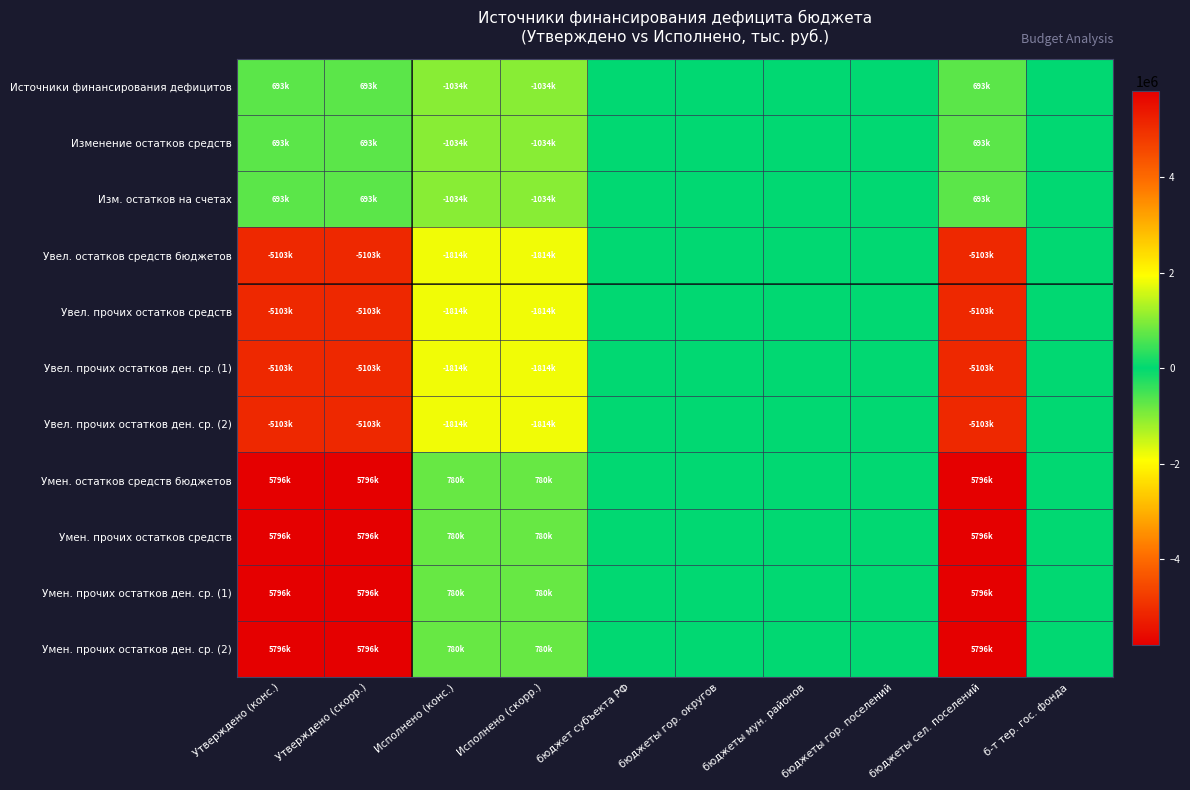

Rank the series by their maximum value, from lowest to highest.

Увел. остатков средств бюджетов, Увел. прочих остатков средств, Увел. прочих остатков ден. ср. (1), Увел. прочих остатков ден. ср. (2), Источники финансирования дефицитов, Изменение остатков средств, Изм. остатков на счетах, Умен. остатков средств бюджетов, Умен. прочих остатков средств, Умен. прочих остатков ден. ср. (1), Умен. прочих остатков ден. ср. (2)